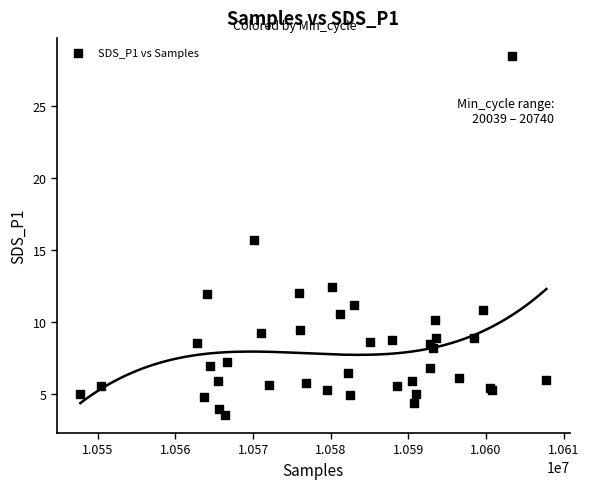

What Y value in the scatter plot is closest to 15?

15.7